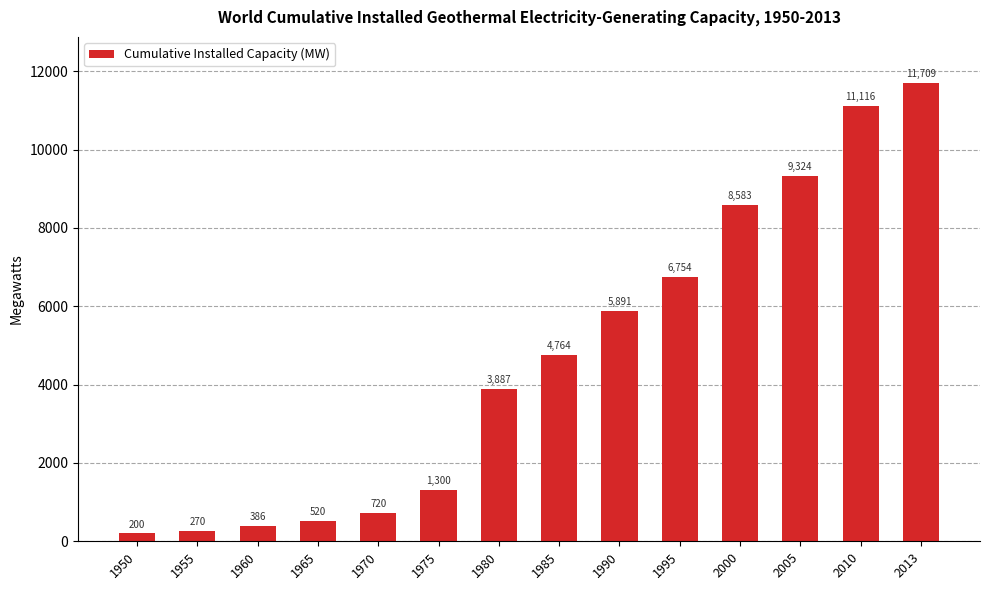

Where is the data nearest to the value 5954?

1990